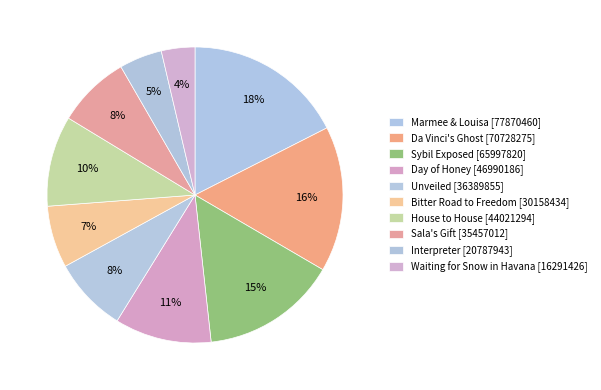

What is the smallest slice in the pie chart?

Waiting for Snow in Havana [16291426]